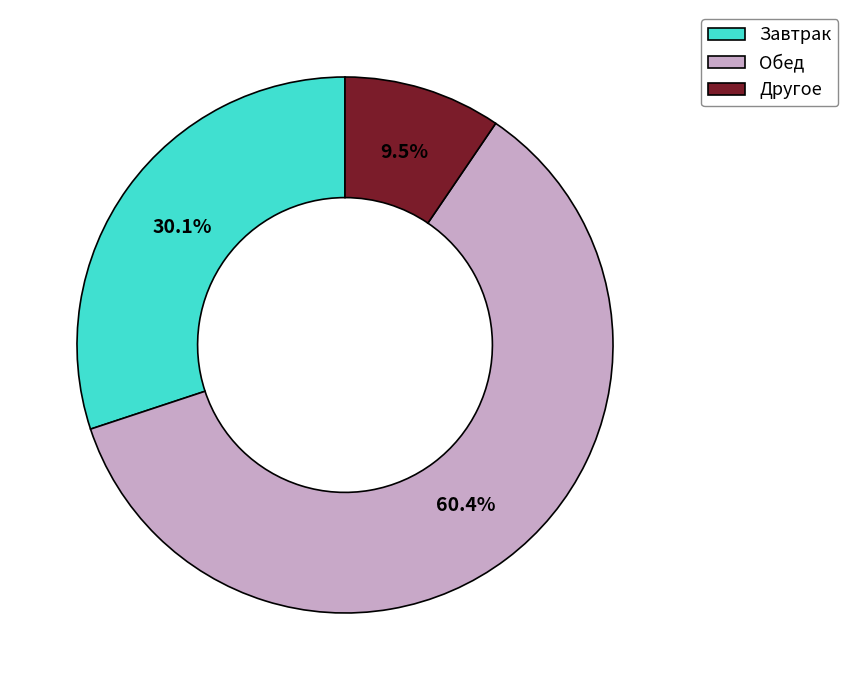

Which category has the smallest portion of the pie?

Другое